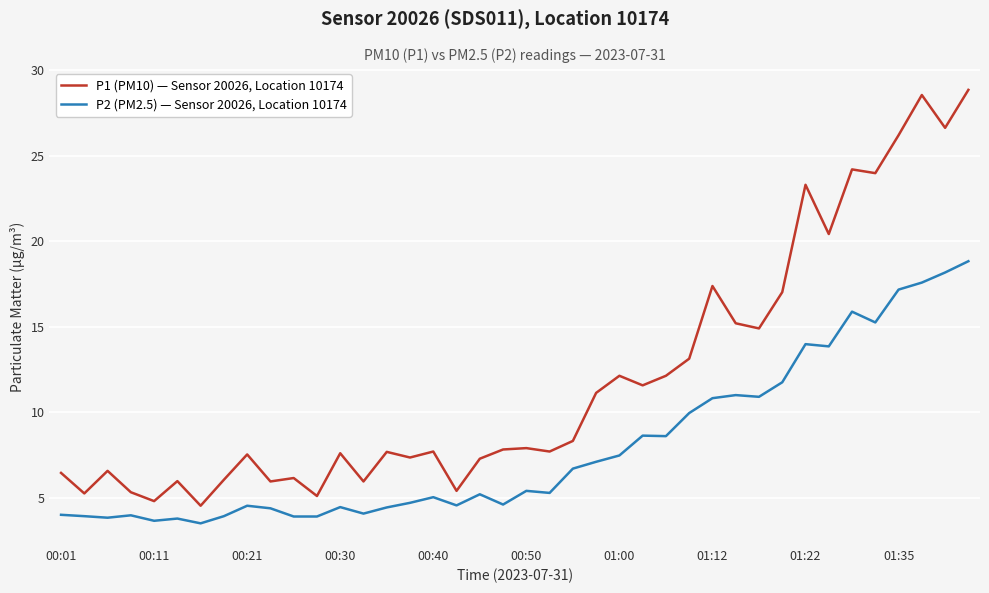

True or false: P2 (PM2.5) — Sensor 20026, Location 10174 and P1 (PM10) — Sensor 20026, Location 10174 cross at least once.

False